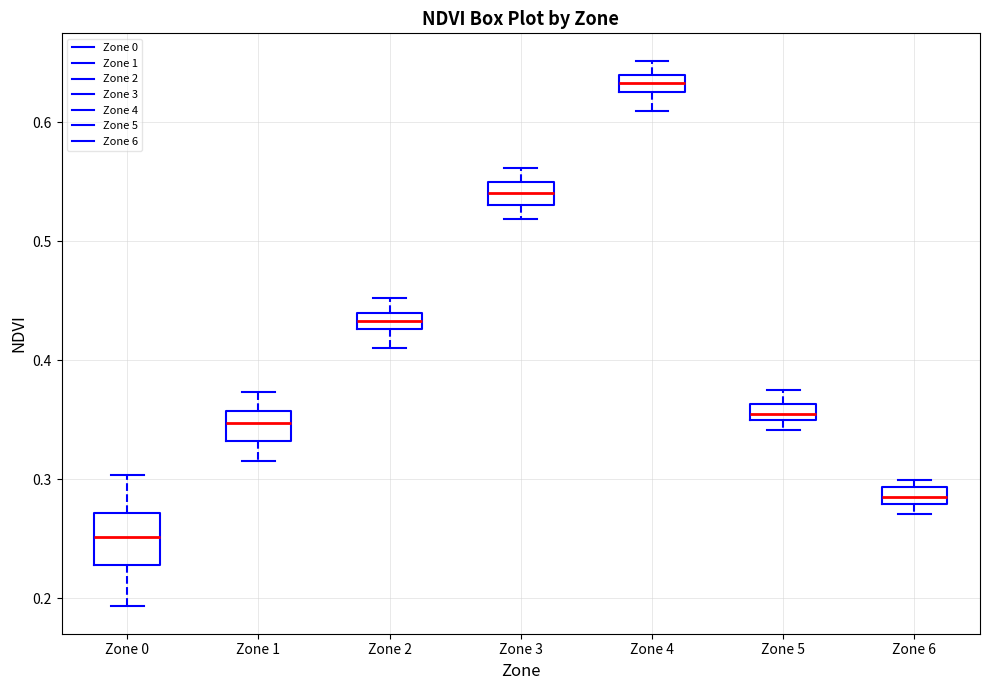

Comparing the boxes themselves (not the whiskers), which one is the tallest?

Zone 0